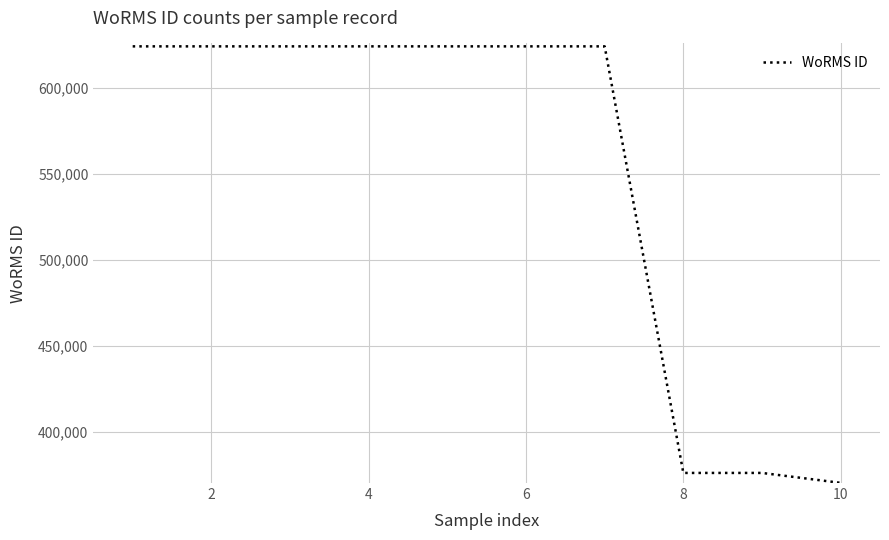

What is the maximum value shown in the chart?

624302